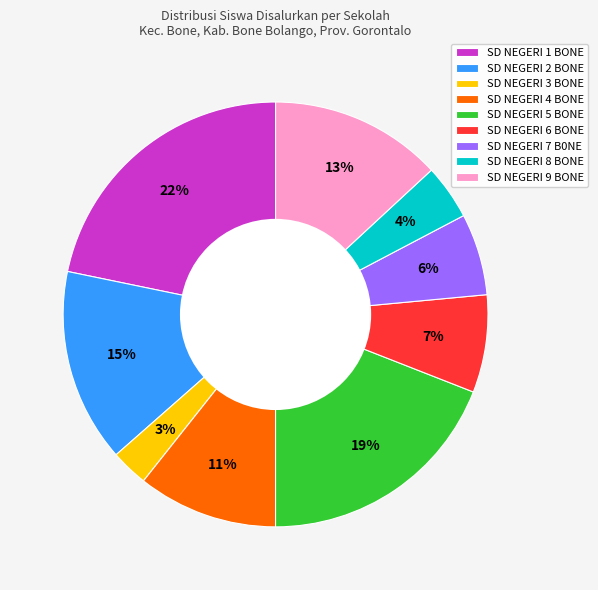

What percentage is the SD NEGERI 3 BONE slice, to the nearest percent?

3%